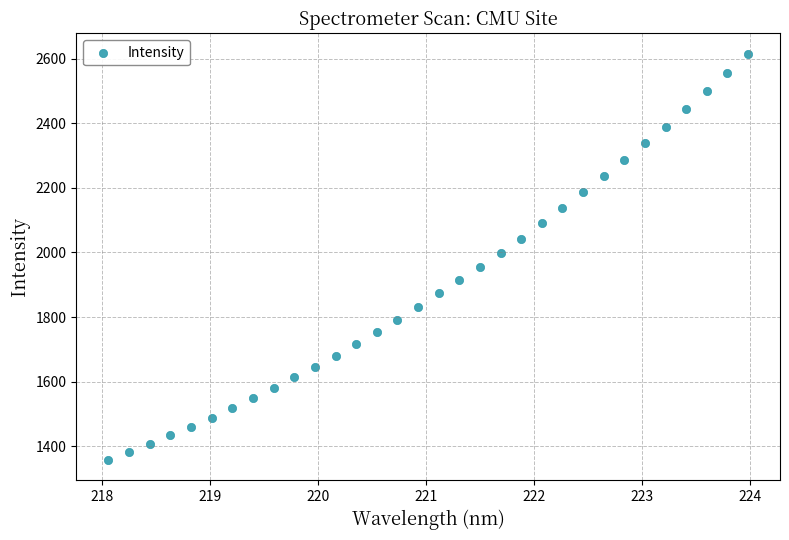

What is the range of Y values (max minus min)?

1257.0